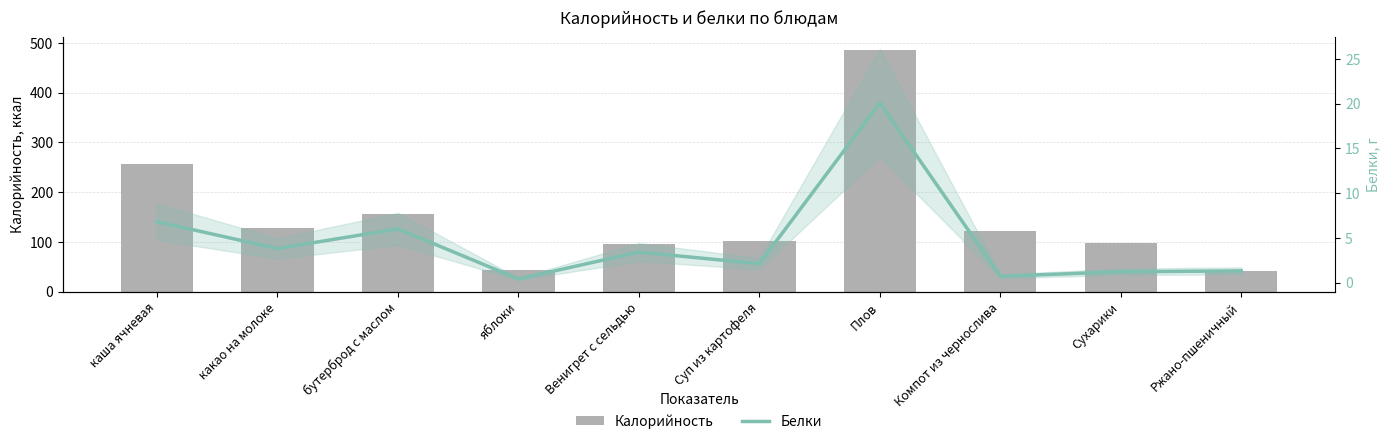

The value of Калорийность at каша ячневая is 257.0. True or false?

True